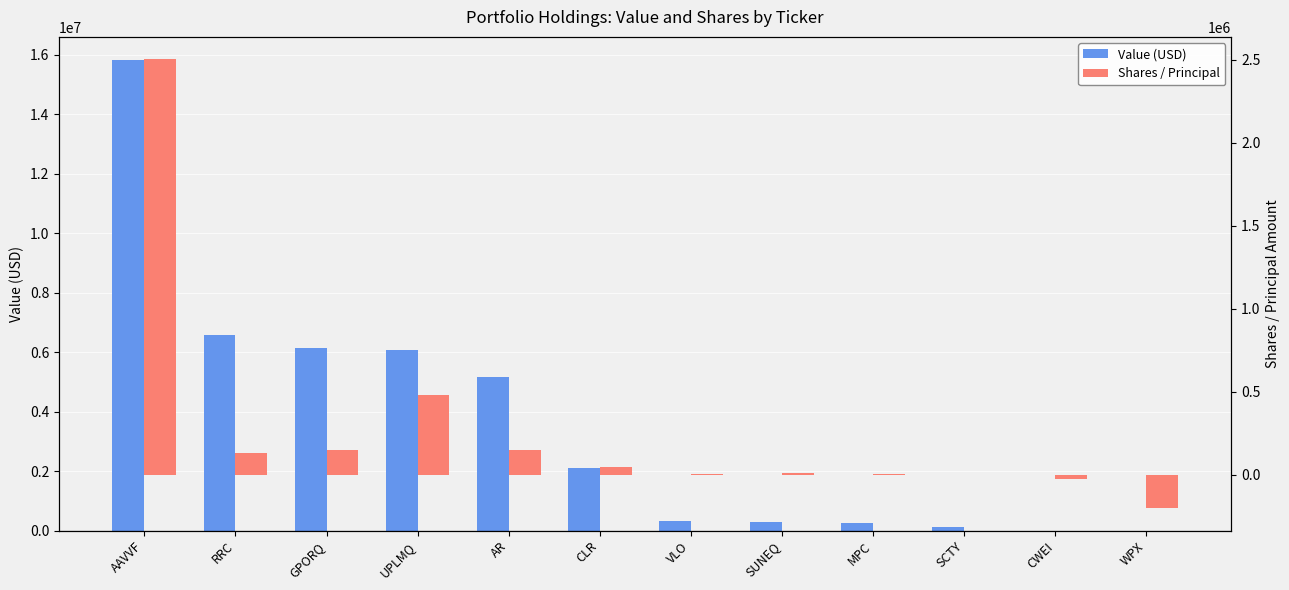

What is the average value of the Shares / Principal series?

272613